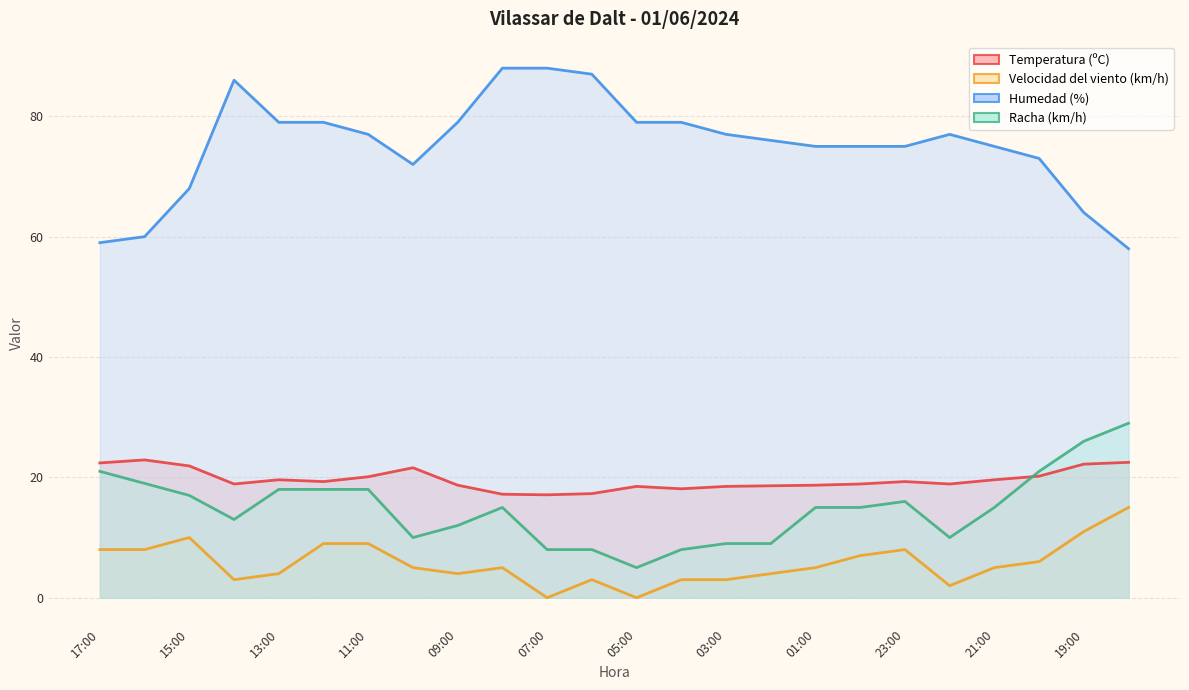

What is the minimum value for Humedad (%)?

58.0